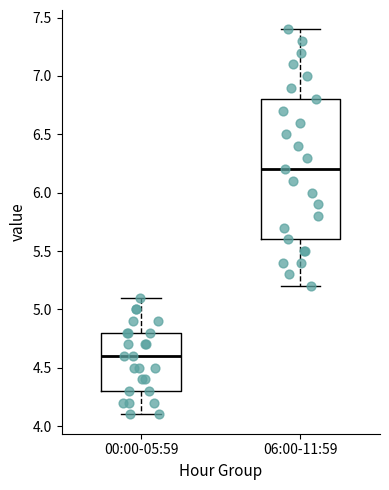

Reading left to right, read every box against the y-axis: the position of its median line, the range the box covers, and the ends of its whiskers. The values are not printed on the chart, so give them approximately, as read against the axis.

00:00-05:59: median 4.6, box 4.3 to 4.8, whiskers 4.1 to 5.1
06:00-11:59: median 6.2, box 5.6 to 6.8, whiskers 5.2 to 7.4